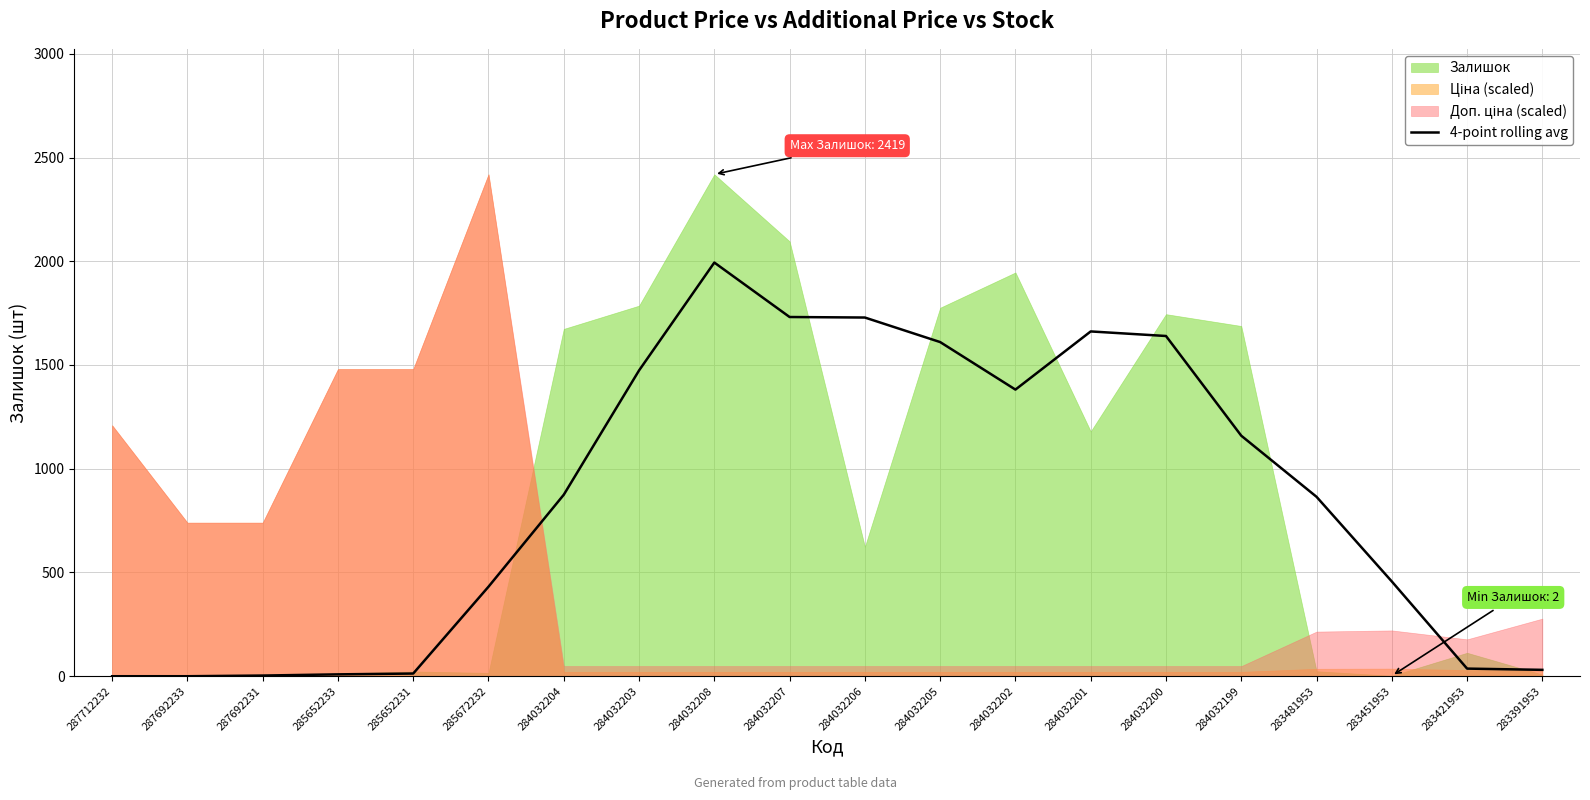

What is the maximum value for 4-point rolling avg?

1993.8